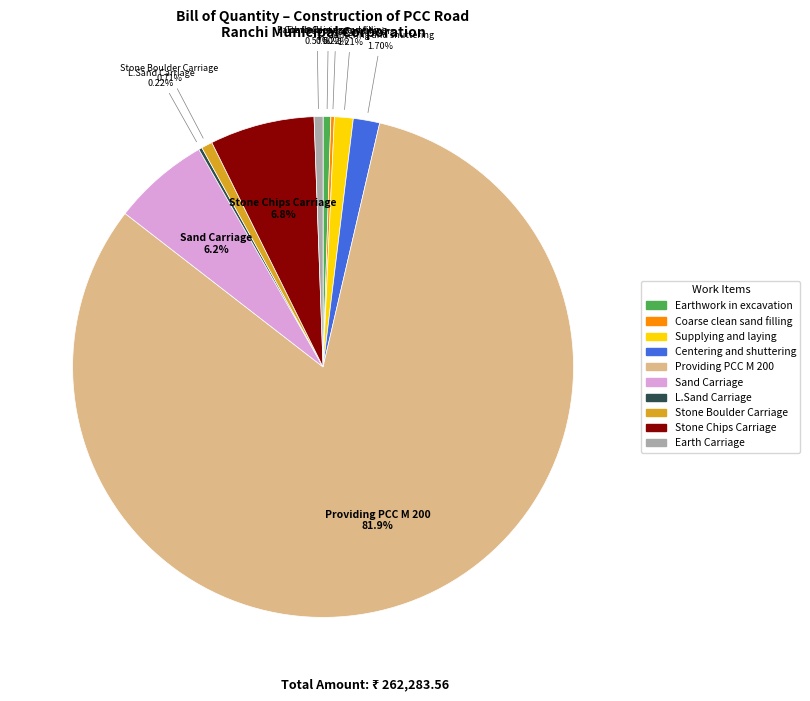

Which category accounts for the majority?

Providing PCC M 200